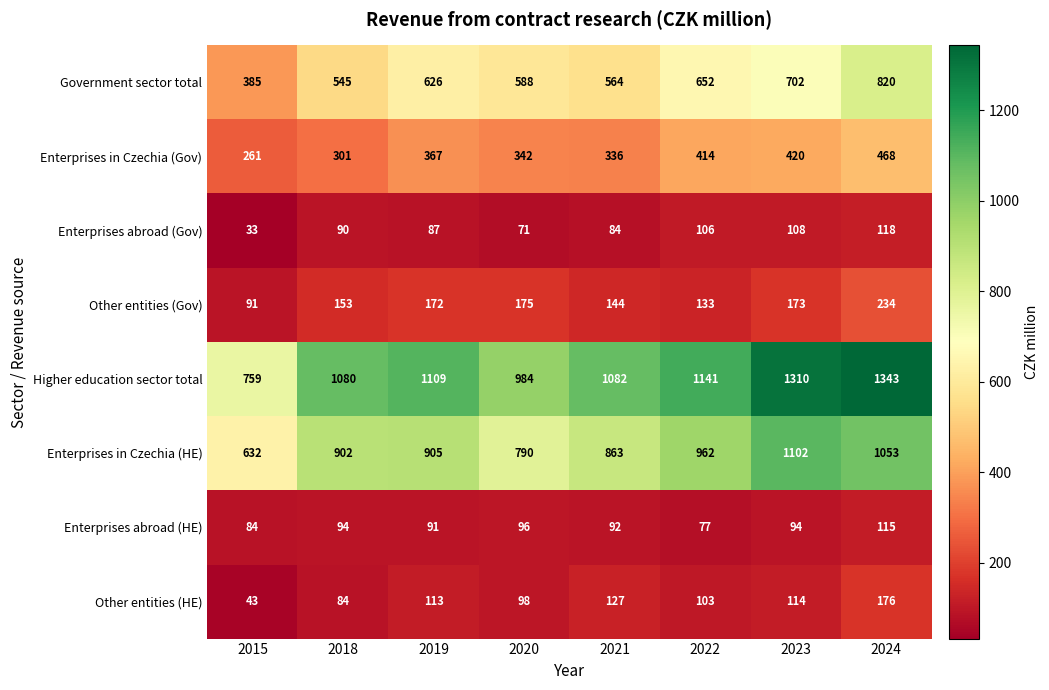

Between 2015 and 2023, which series saw the biggest shift?

Higher education sector total